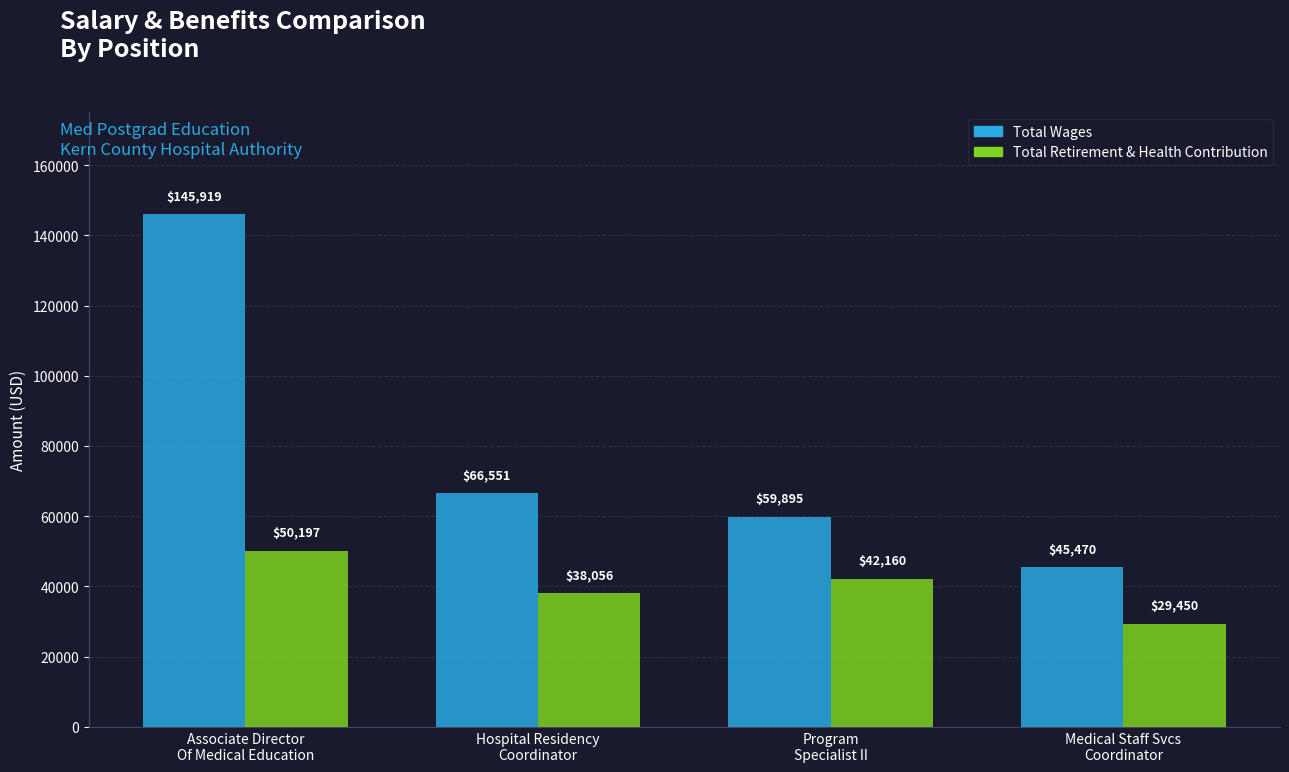

What is the average value of the Total Retirement & Health Contribution series?

39966